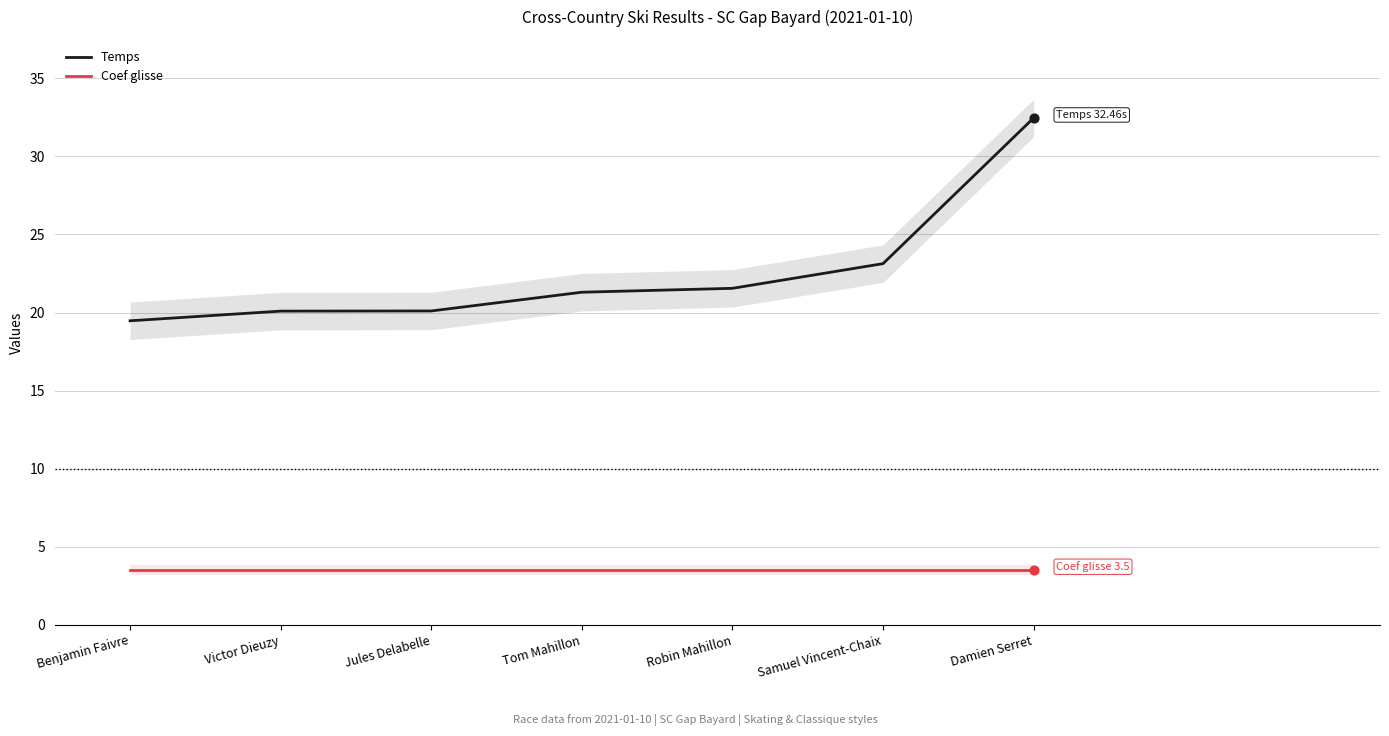

Which series reaches the maximum Y coordinate?

Temps